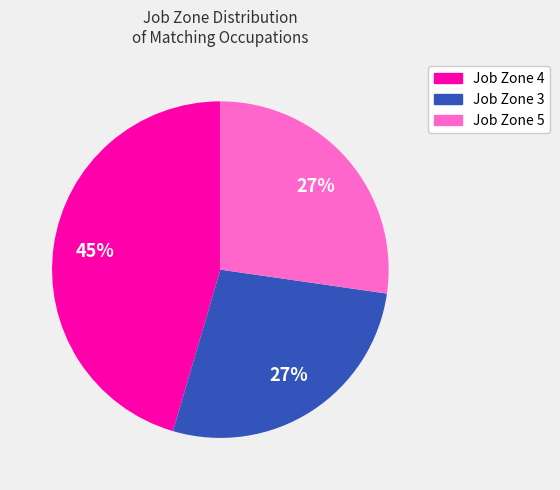

Between Job Zone 4 and Job Zone 5, which is larger?

Job Zone 4